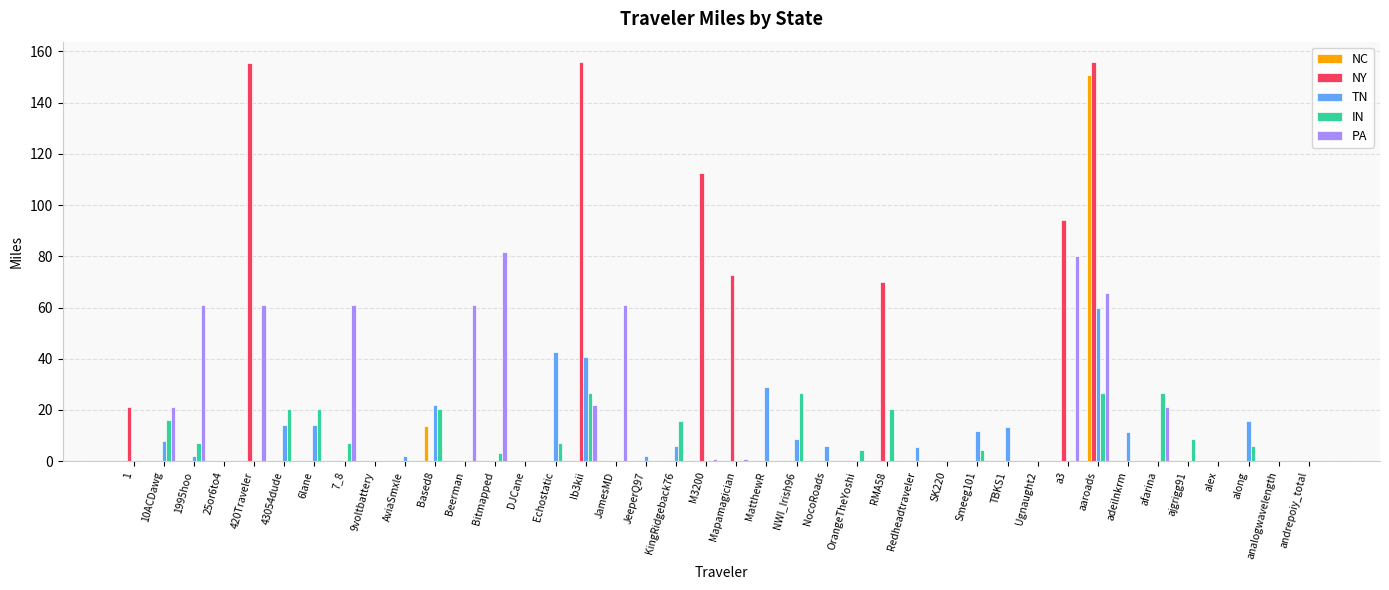

What is the total value across all series at 6lane?

34.6